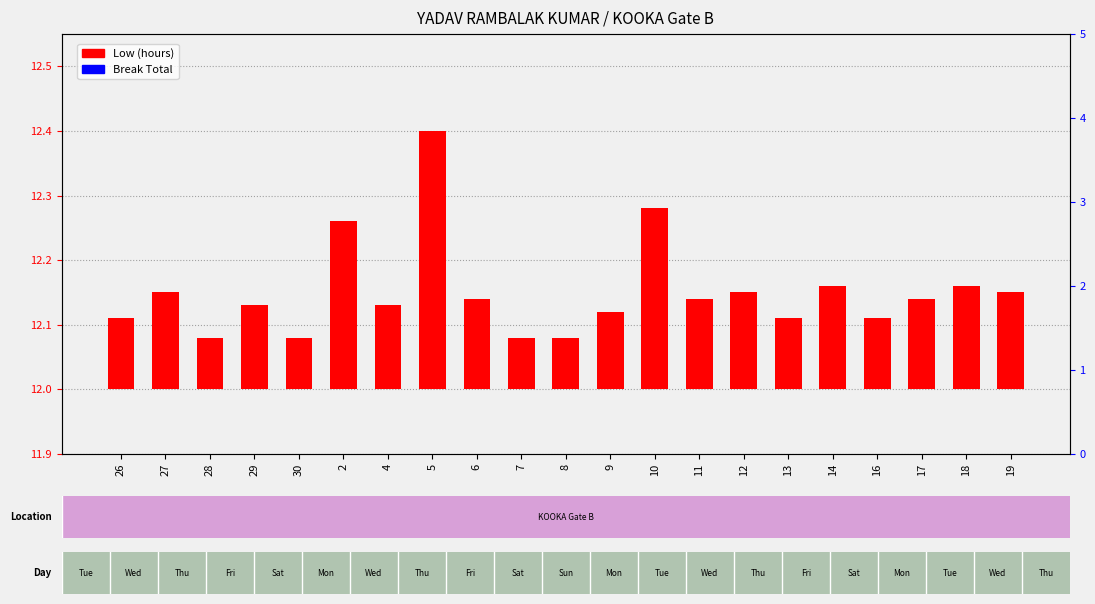

Reading left to right, transcribe all the data shown in this chart.

Low (hours): 0.1	0.2	0.1	0.1	0.1	0.3	0.1	0.4	0.1	0.1	0.1	0.1	0.3	0.1	0.2	0.1	0.2	0.1	0.1	0.2	0.2
Break Total: 0.0	0.0	0.0	0.0	0.0	0.0	0.0	0.0	0.0	0.0	0.0	0.0	0.0	0.0	0.0	0.0	0.0	0.0	0.0	0.0	0.0